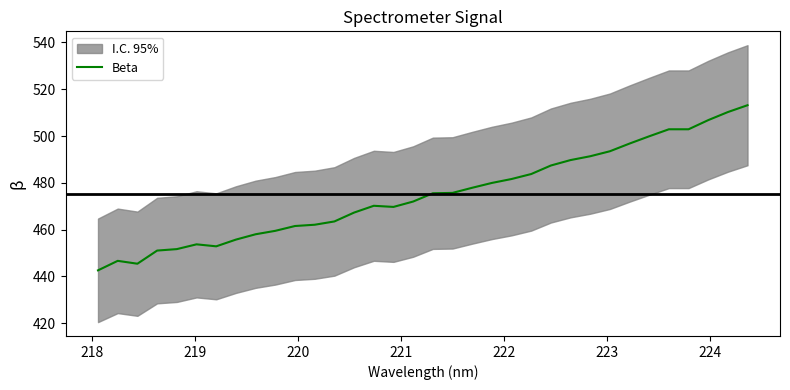

How many interior local valleys (lower than both neighbors) does the data have?

3